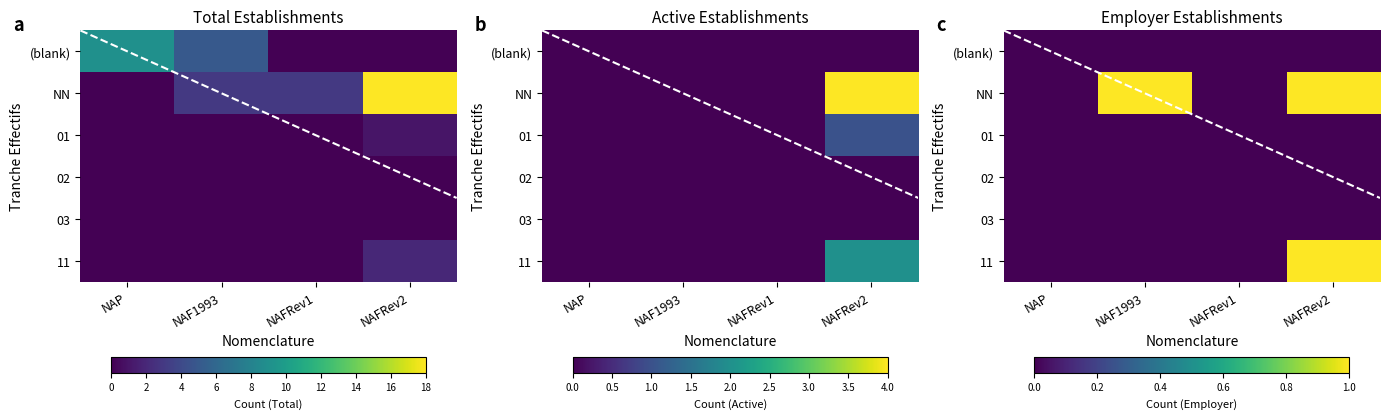

What is the difference between the highest and lowest values at NAF1993?

1